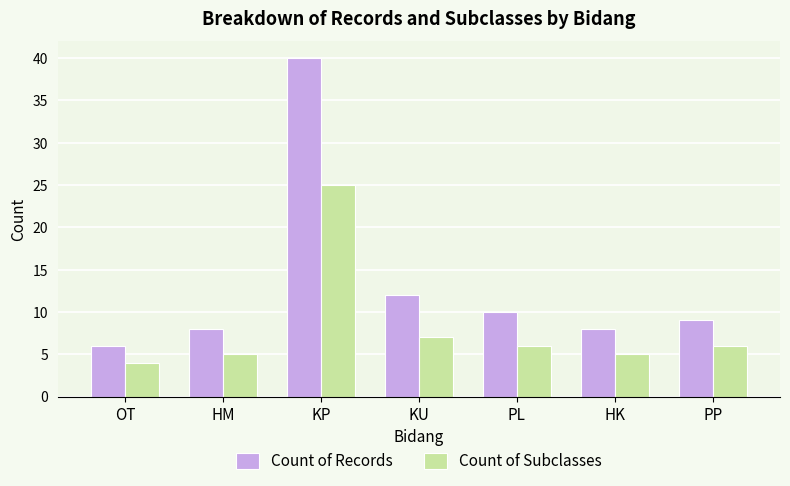

Rank the series at PP from lowest to highest value.

Count of Subclasses, Count of Records